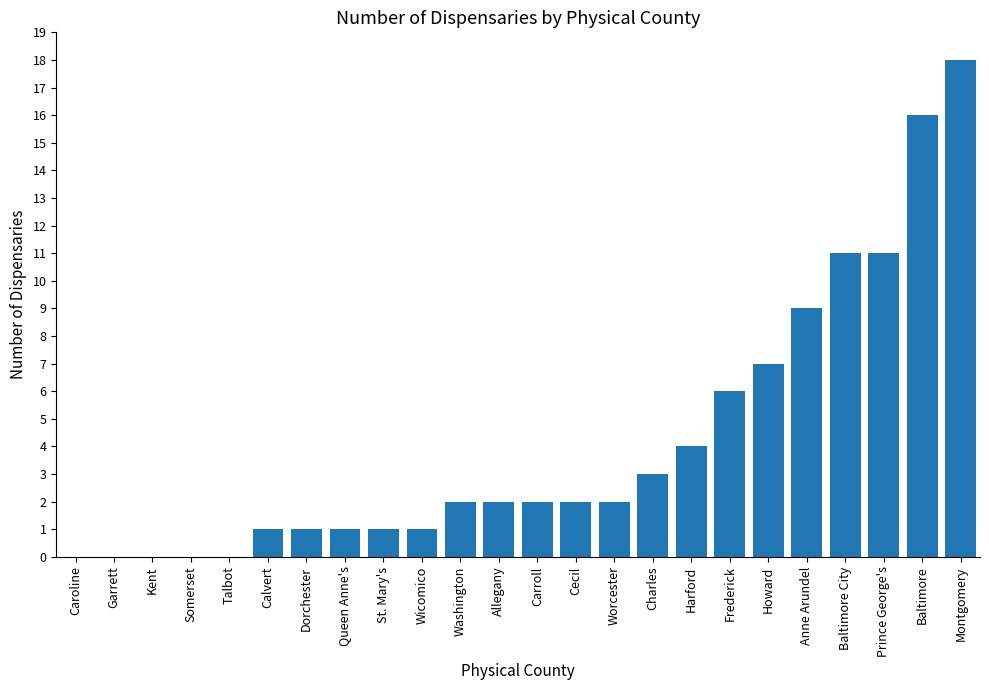

Which category has the highest value across all series?

Montgomery